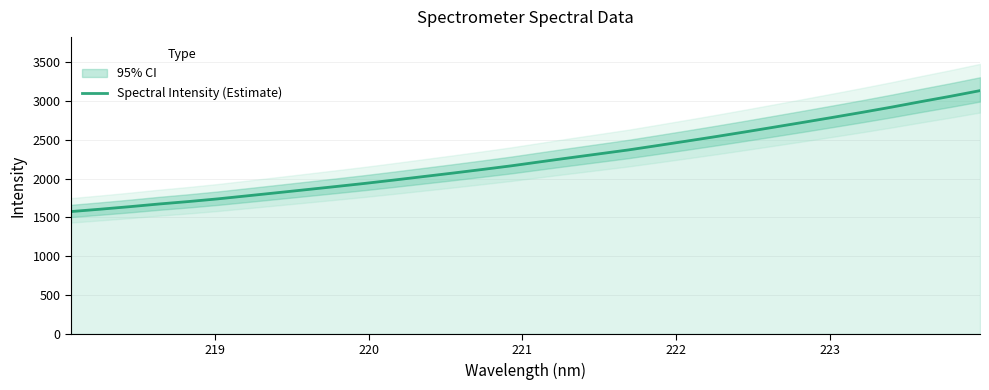

Does the chart display data point markers on the line(s)?

No